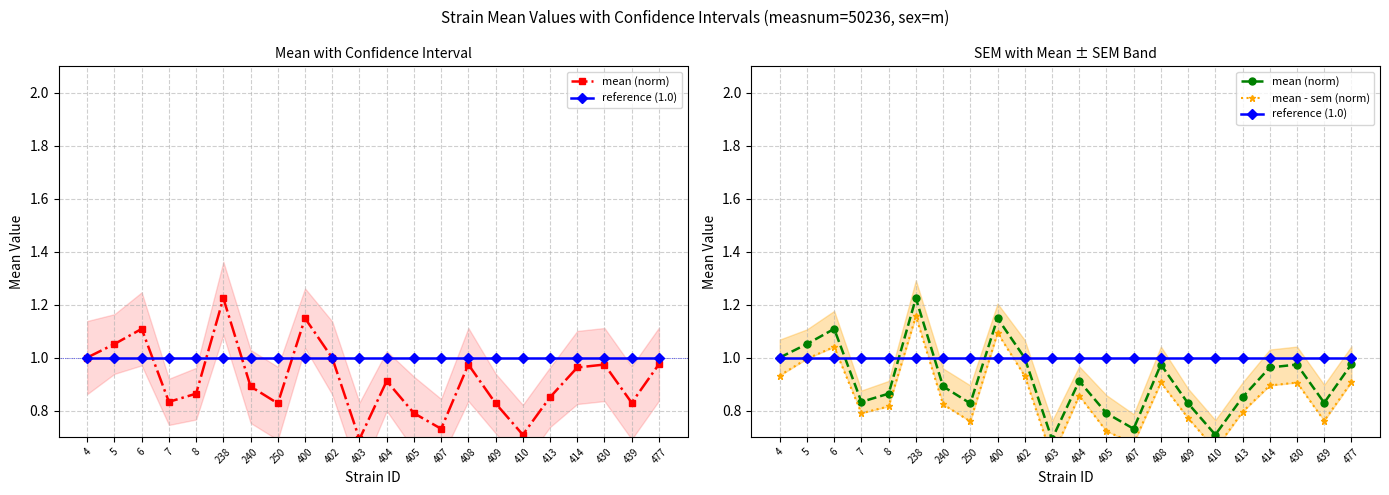

What is the lowest value of the mean (norm) series?

0.7